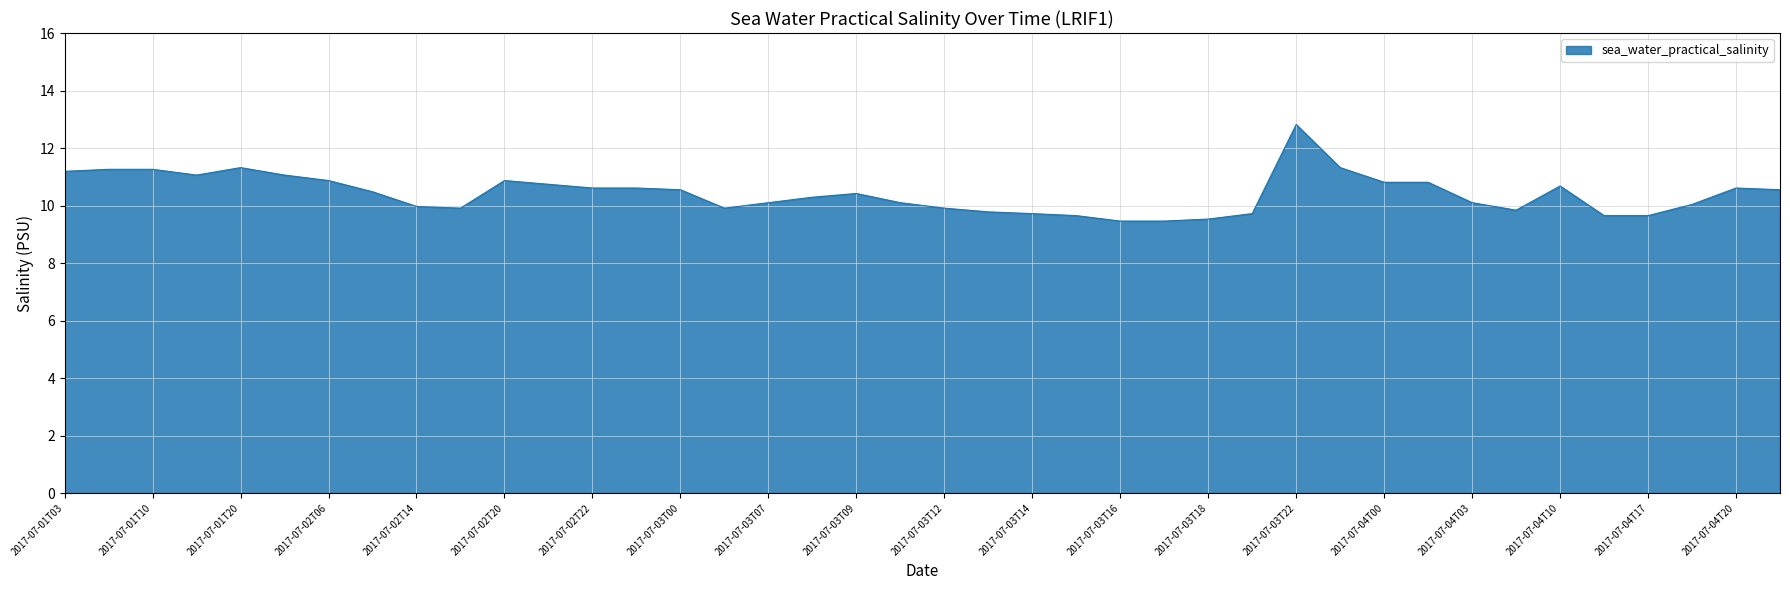

What is the greatest value displayed?

12.8